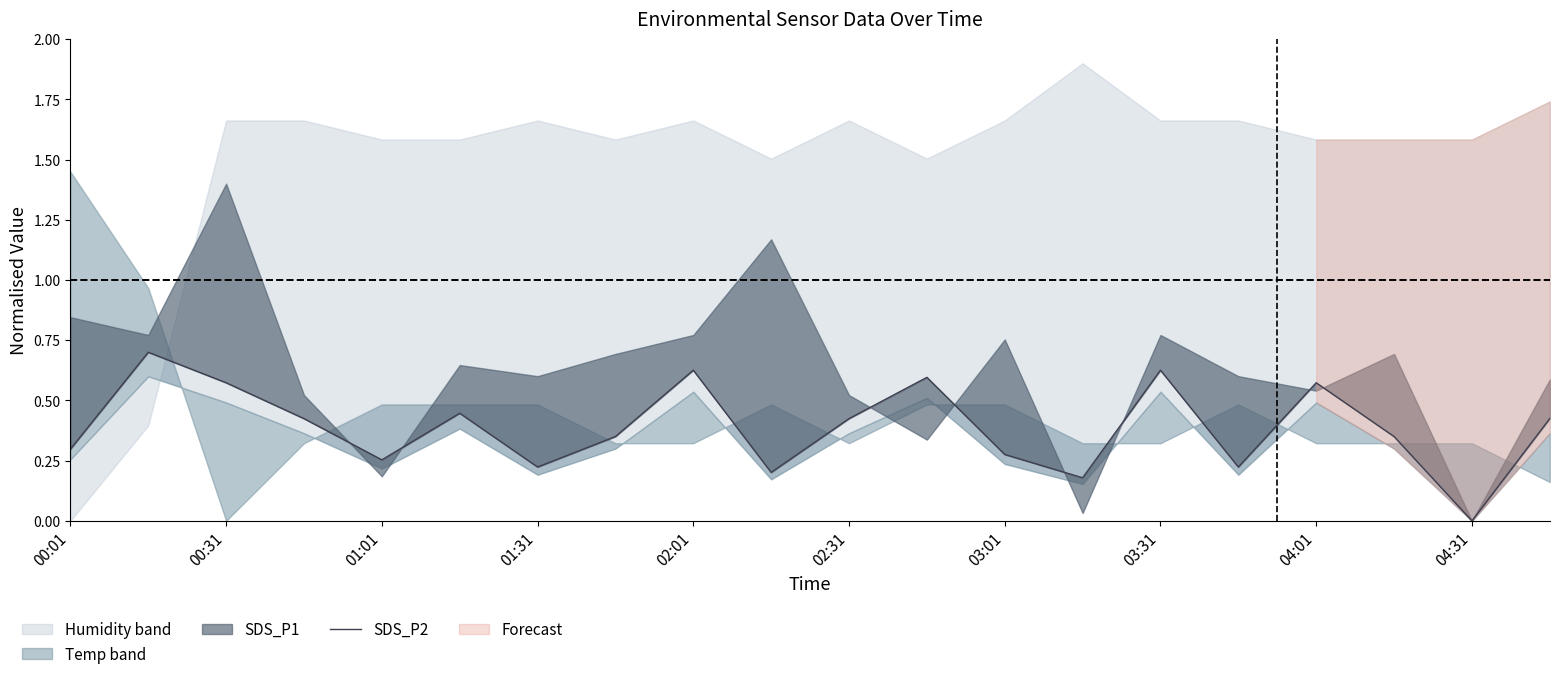

Which has a higher value, 17 or 00:31?

00:31